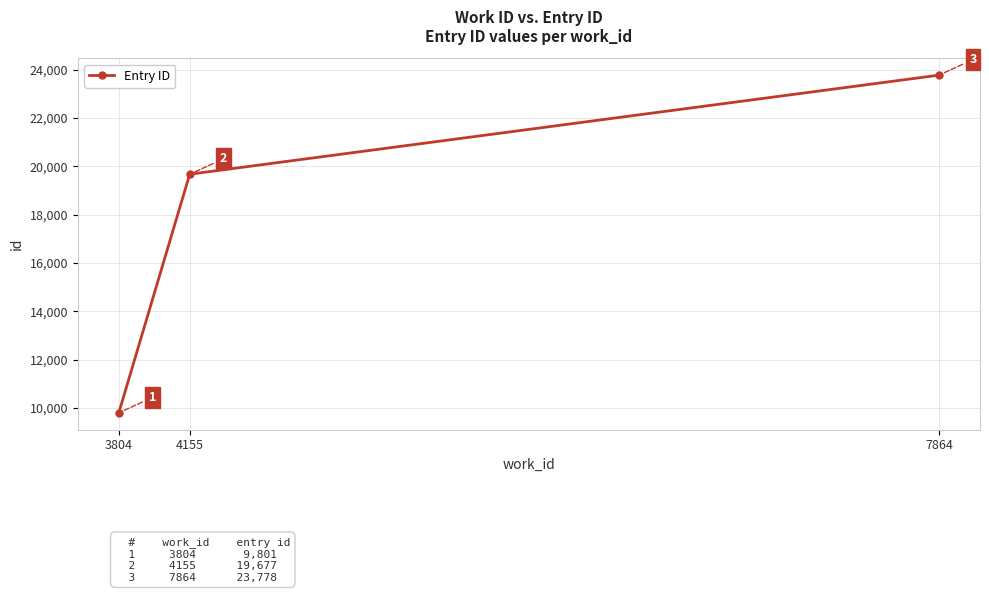

Between 7864 and 4155, which is larger?

7864